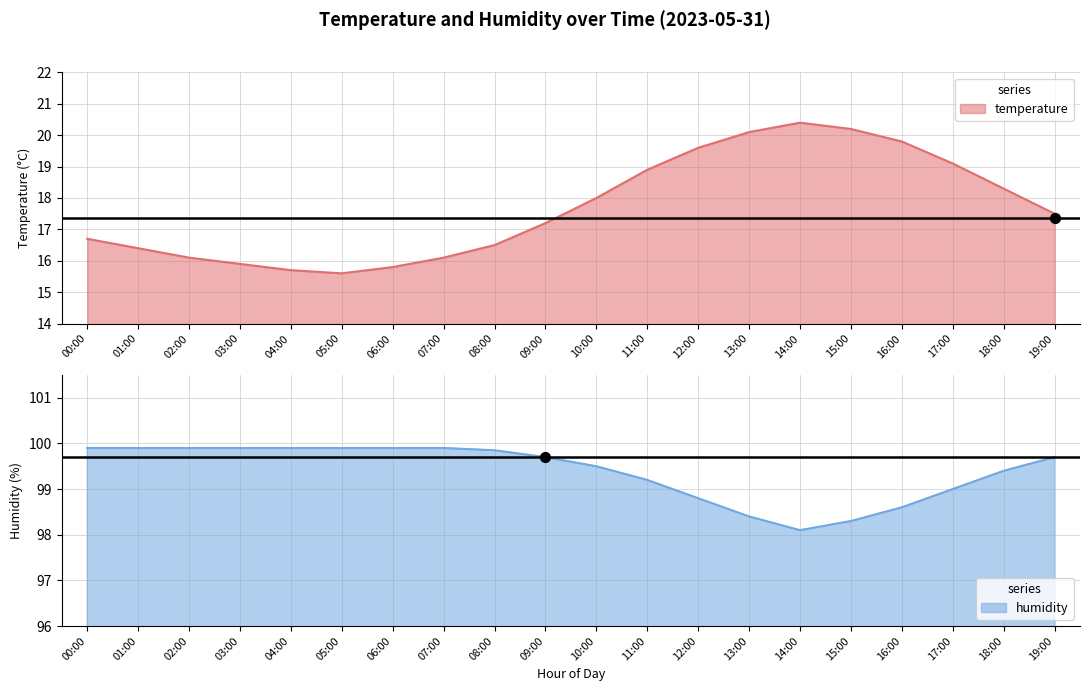

Which series contains the highest Y value?

humidity